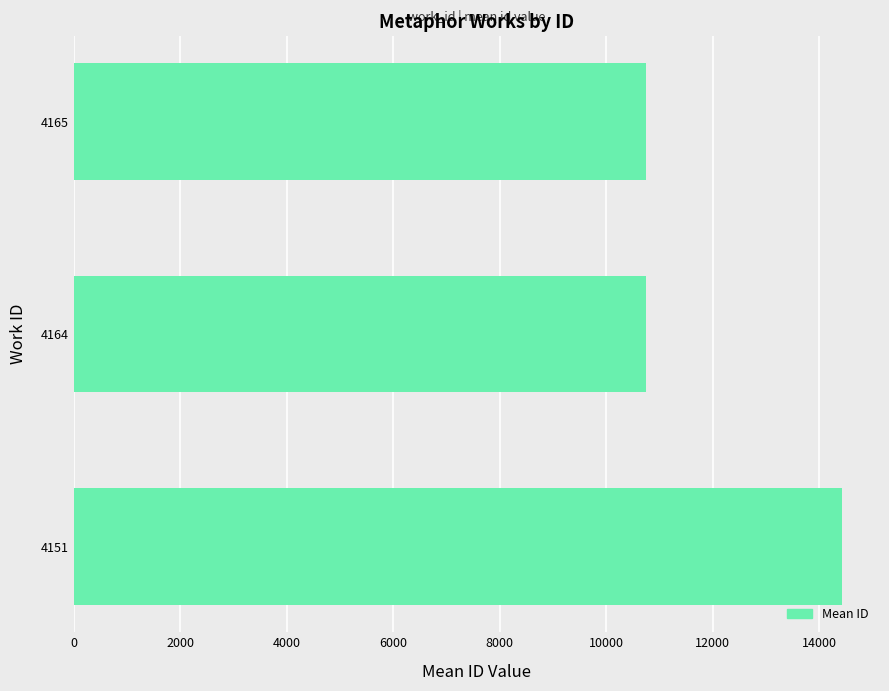

What is the difference between the maximum and minimum values?

3679.9